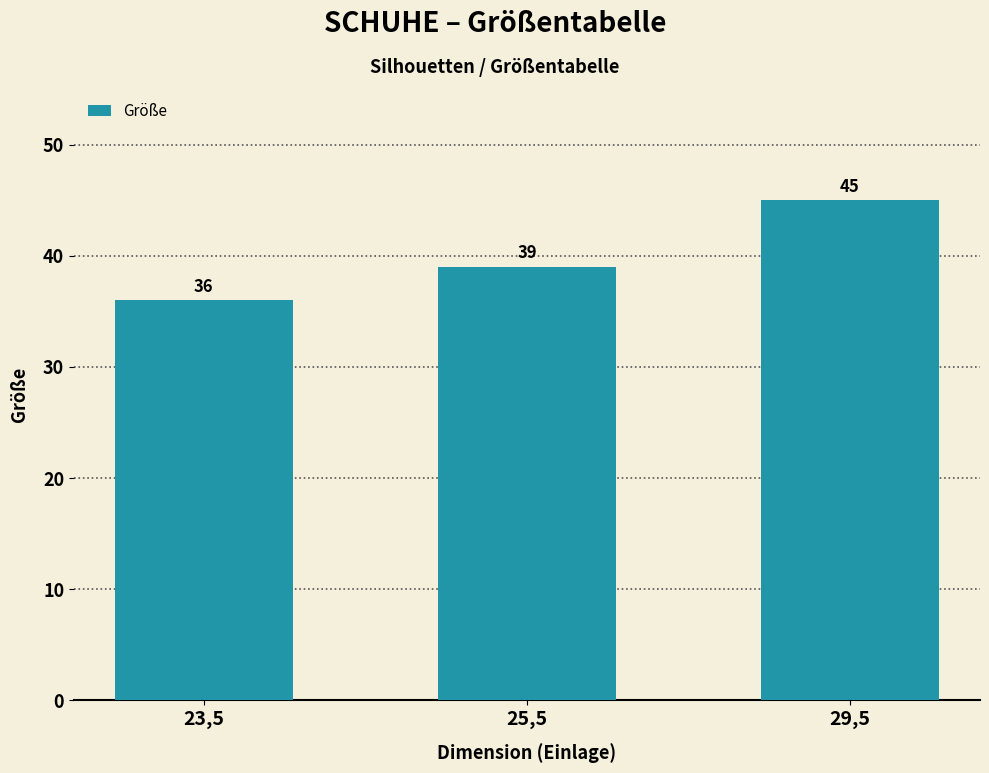

Reading left to right, list all the values displayed in this chart.

23,5=36	25,5=39	29,5=45